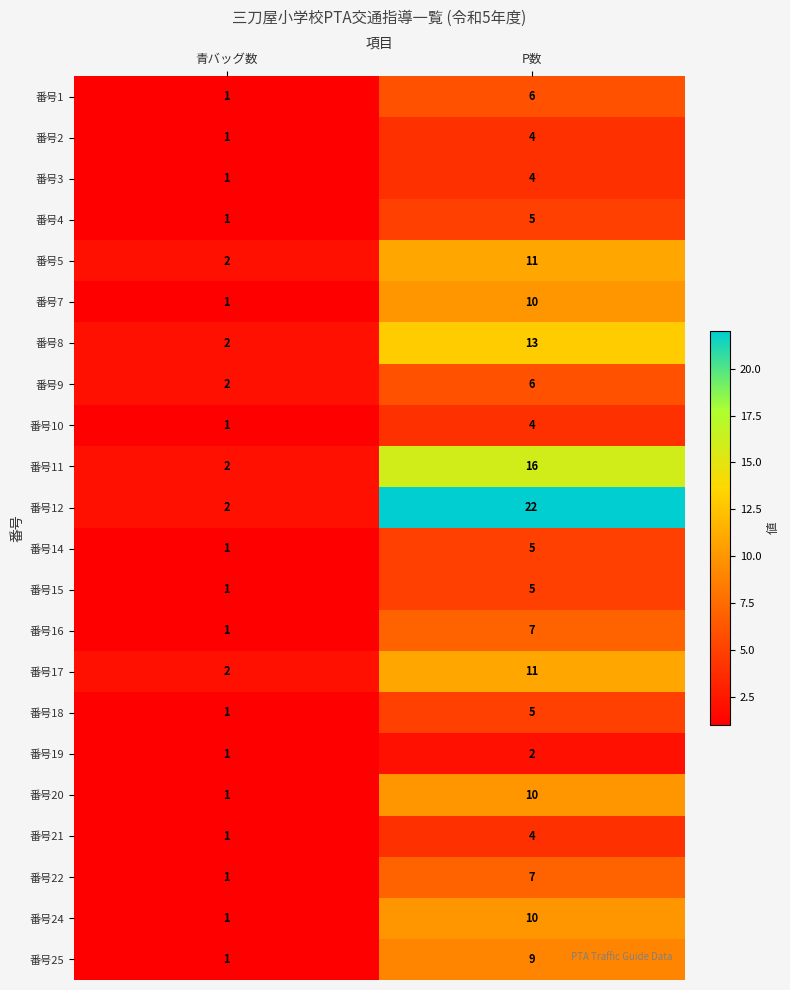

Is it true that 番号18 equals 1 at 青バッグ数?

True